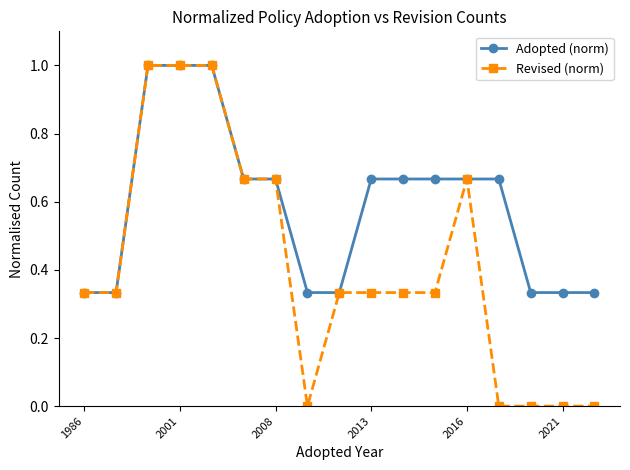

What is the maximum value shown in the chart?

1.0